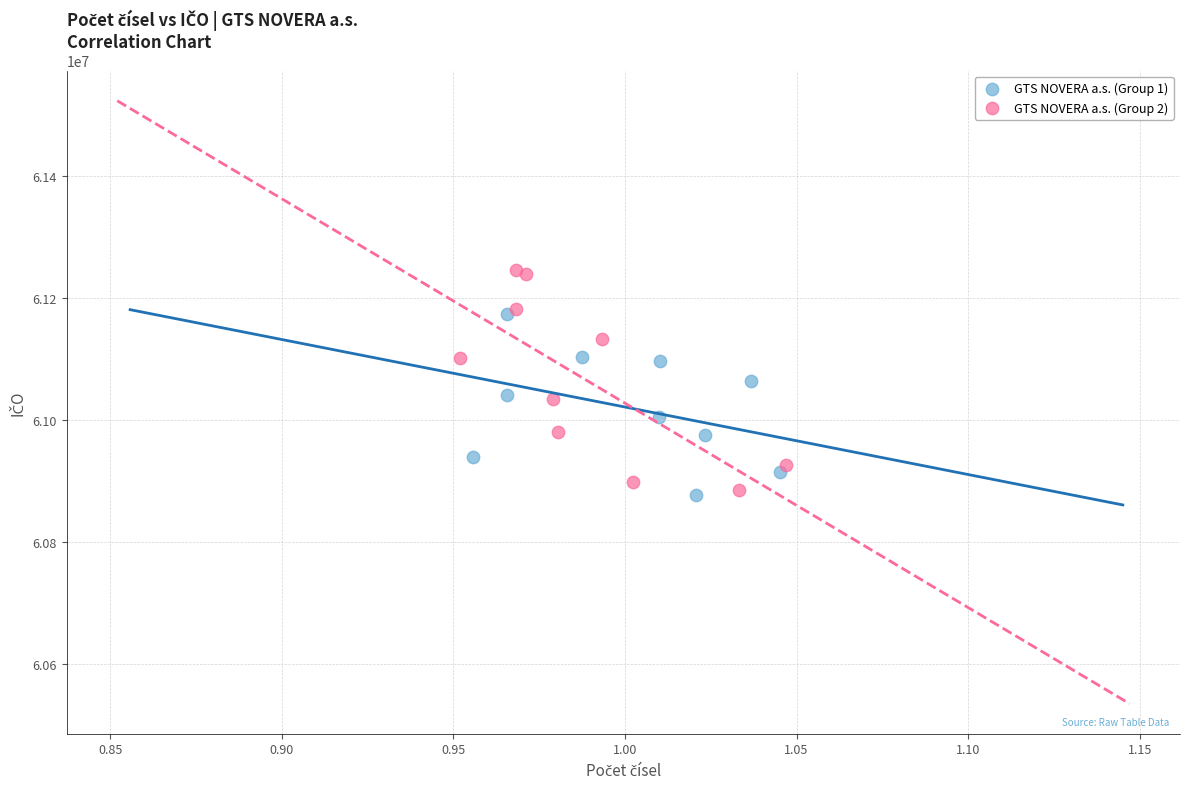

What are all the series names shown in the legend?

GTS NOVERA a.s. (Group 1), GTS NOVERA a.s. (Group 2)